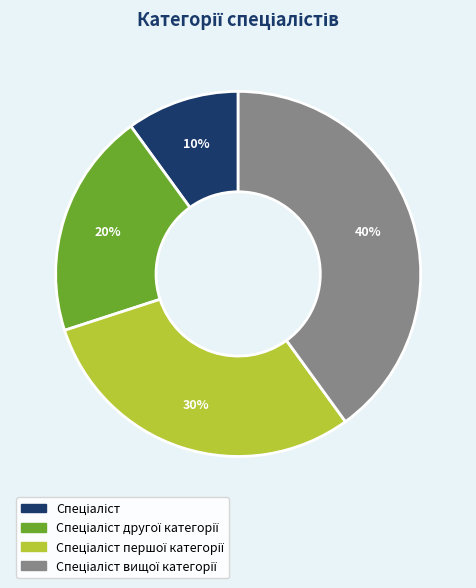

To the nearest percent, what is the average slice percentage?

25%